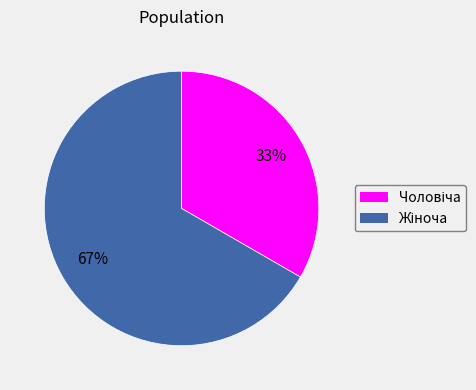

Is there any slice that represents more than half of the pie?

Yes